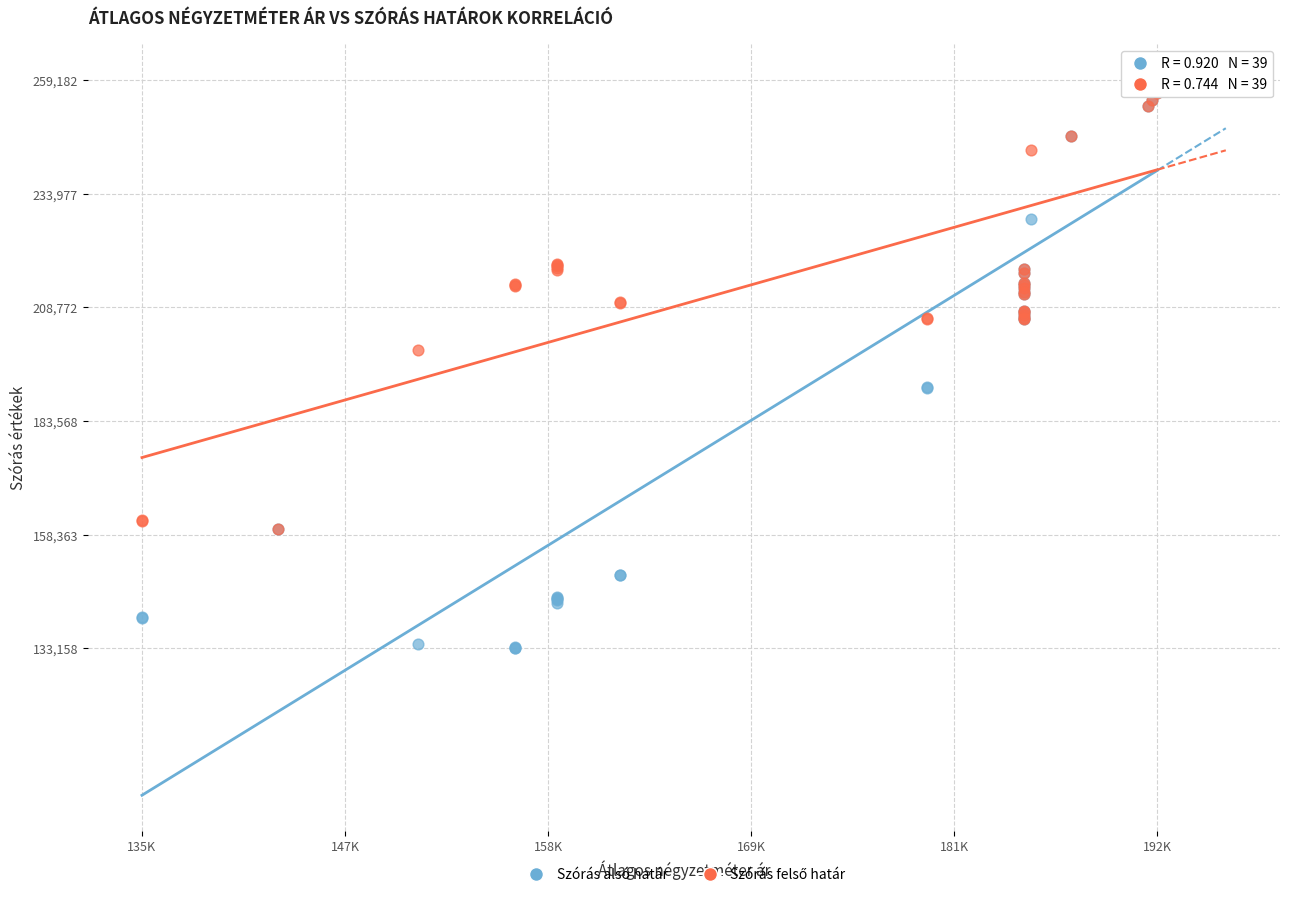

In the Szórás alsó határ series, what Y value is closest to 196170?

191097